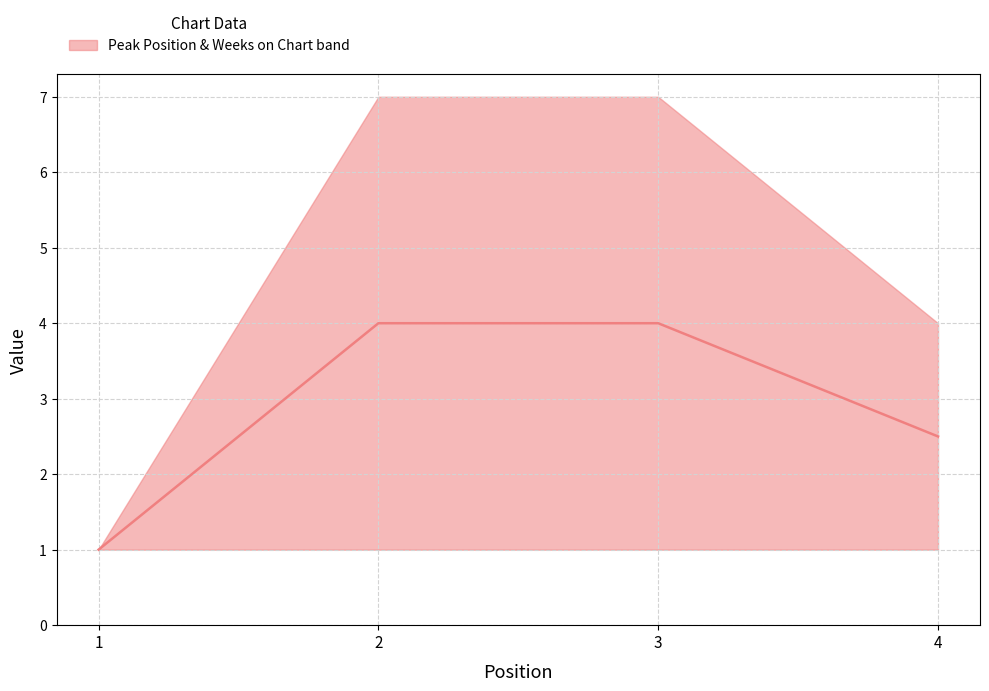

List the series in order of their peak value, lowest first.

Peak Position, Weeks on Chart